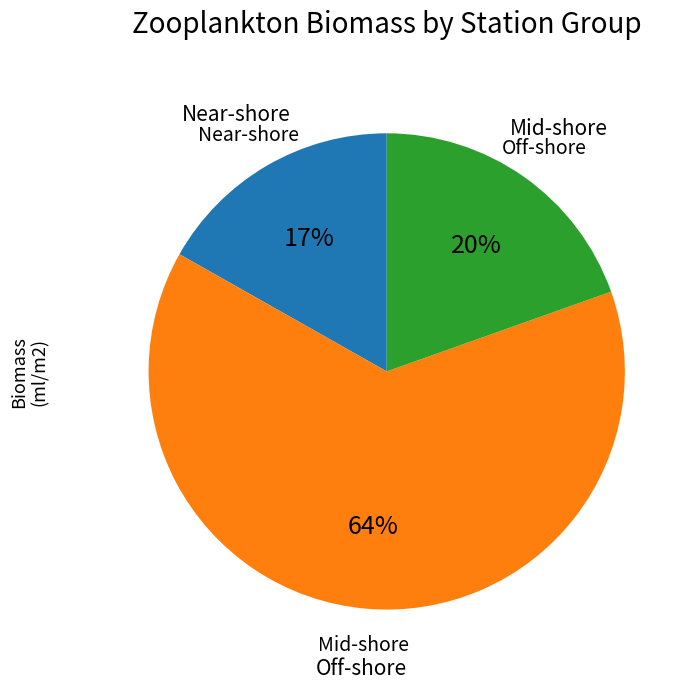

To the nearest percent, what is the average slice percentage?

33%